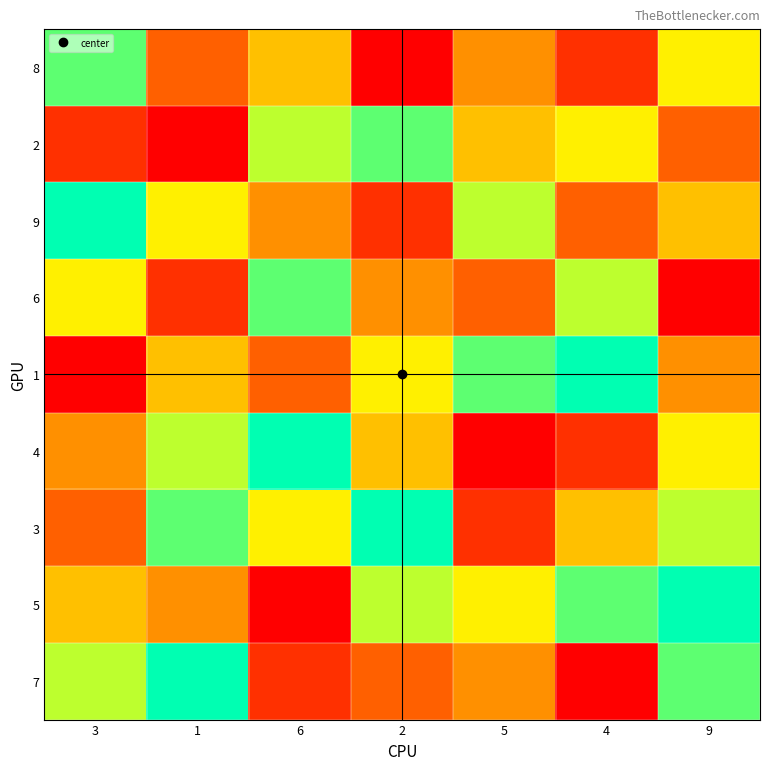

What is the difference between the highest and lowest values at 4?

8